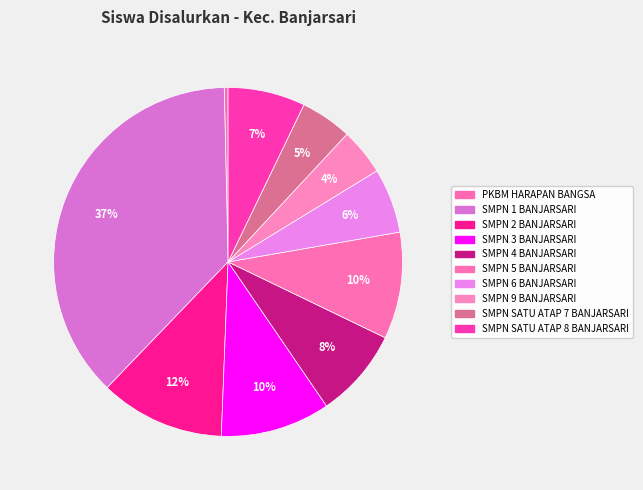

What is the smallest slice in the pie chart?

PKBM HARAPAN BANGSA